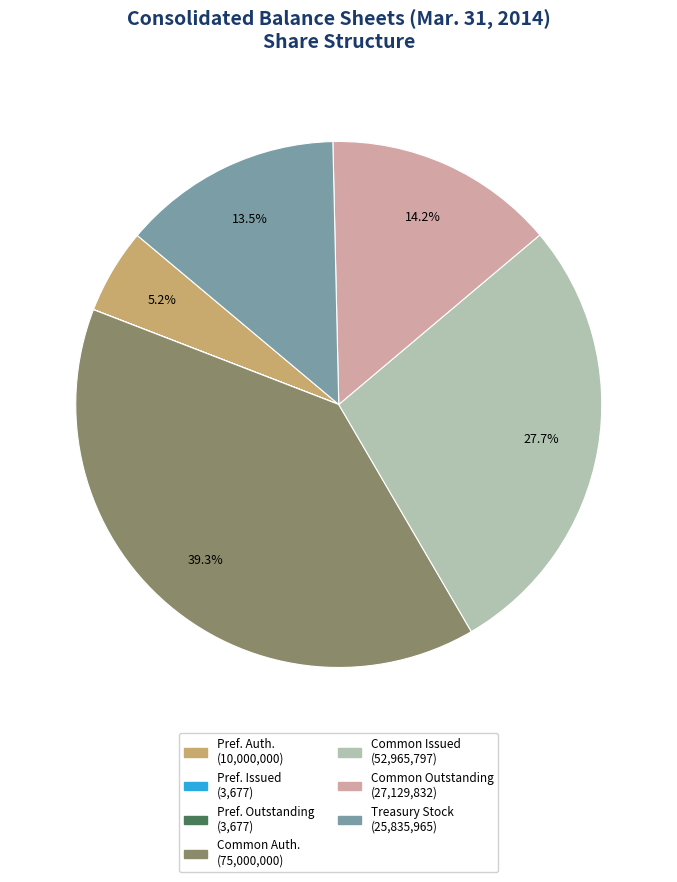

Is there any slice that represents more than half of the pie?

No